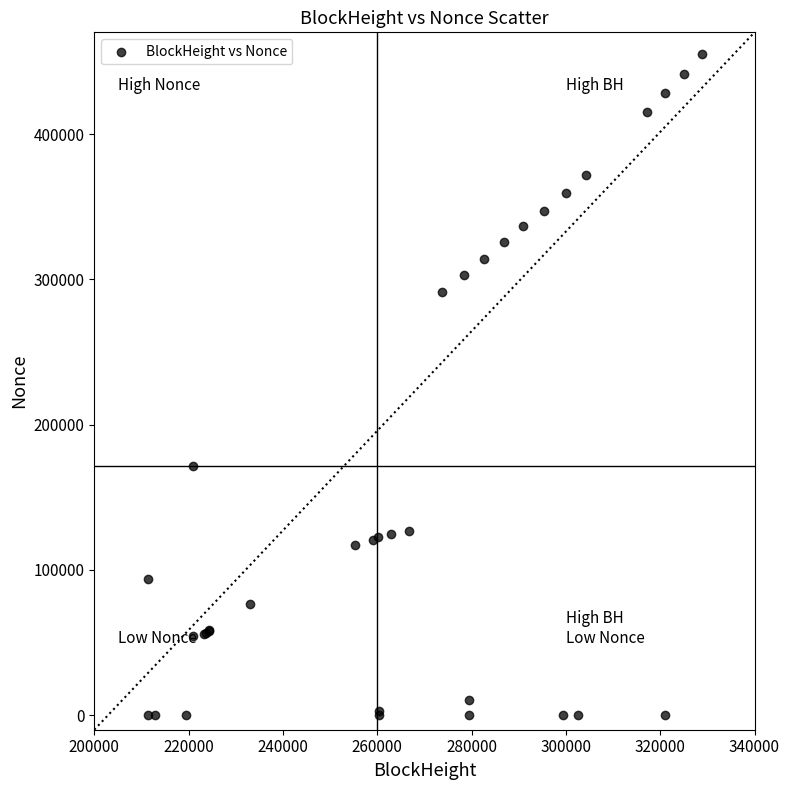

What Y value in the scatter plot is closest to 227492?

171380